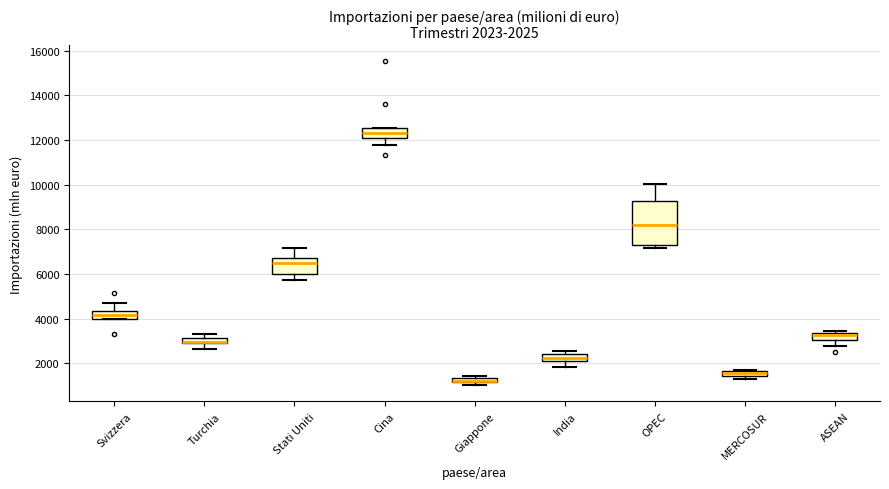

Which box is the tallest, from its lower edge to its upper edge?

OPEC